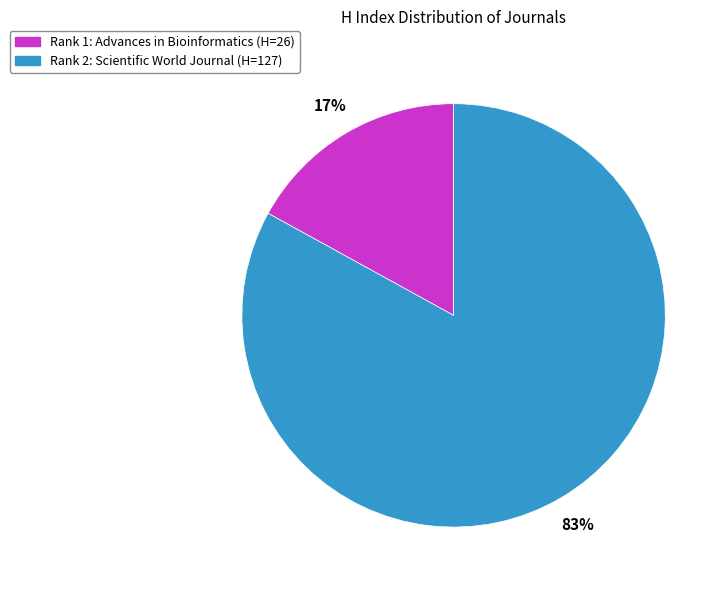

The Rank 1: Advances in Bioinformatics (H=26) slice represents 23% of the pie. True or false?

False